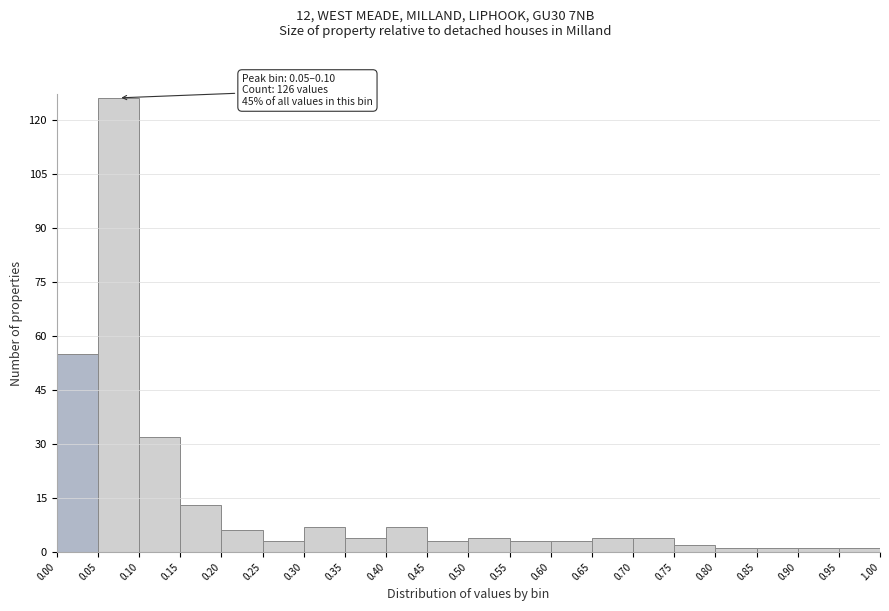

Over which range of the x-axis is the bar tallest?

0.05 to 0.10